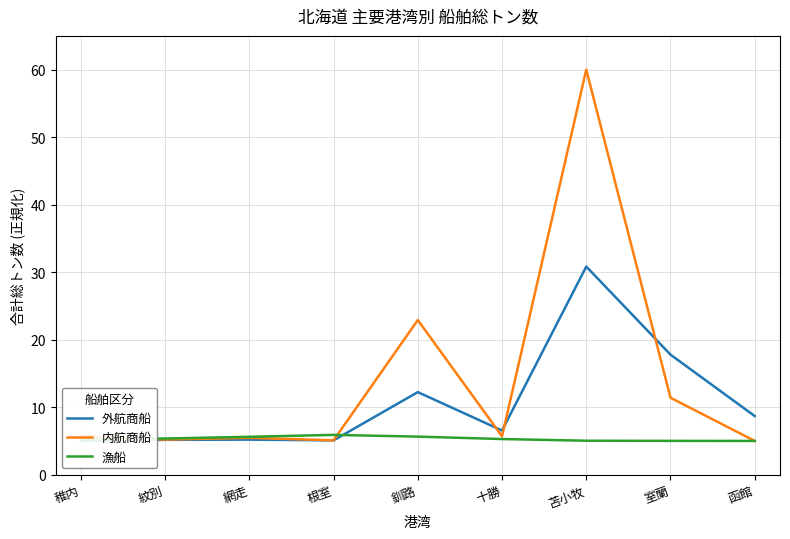

How many data points in 外航商船 are less than 6?

4